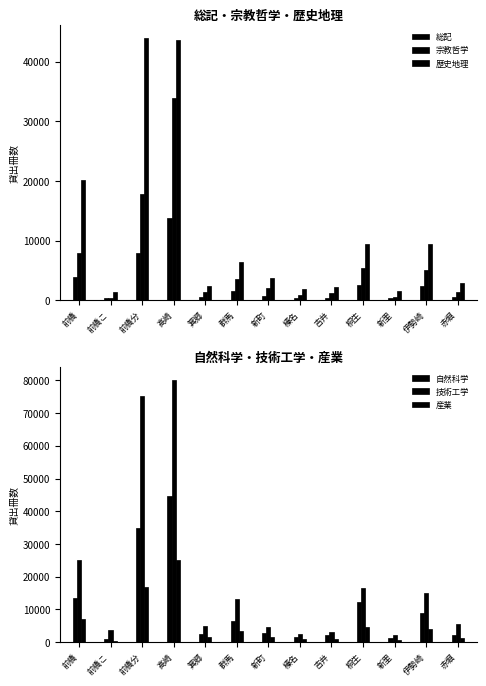

Read the 技術工学 value at 桐生.

16609